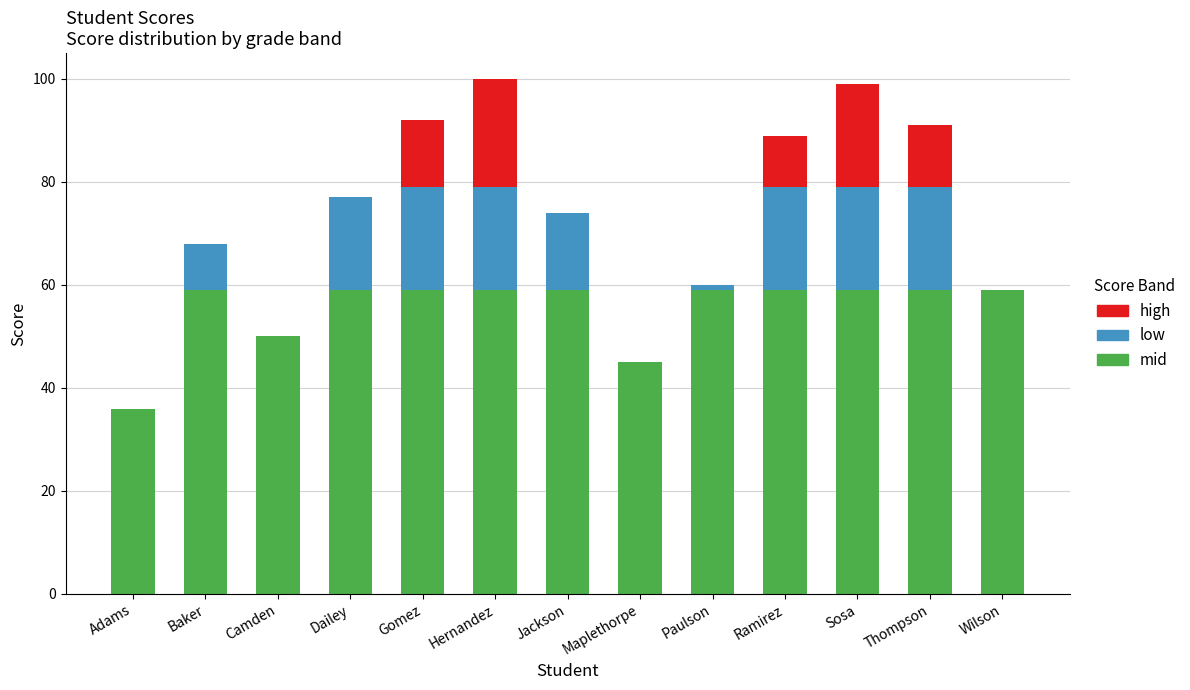

What is the total value across all series at Maplethorpe?

45